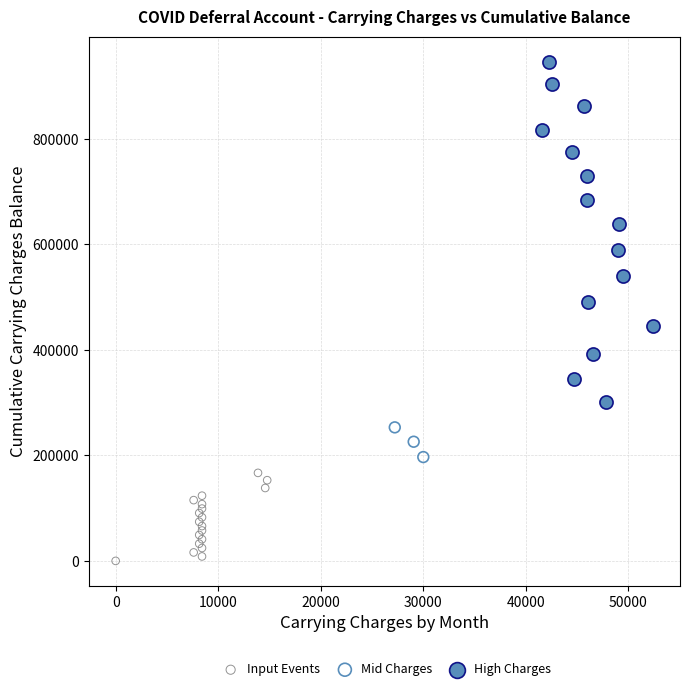

What are all the series names shown in the legend?

Input Events, Mid Charges, High Charges